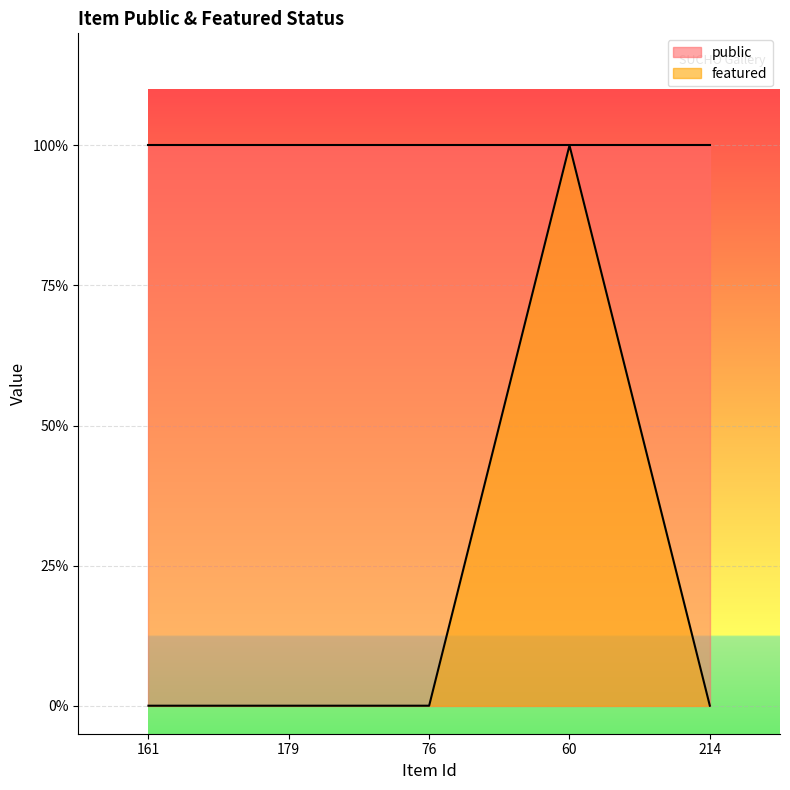

The value at 214 is 0. True or false?

True